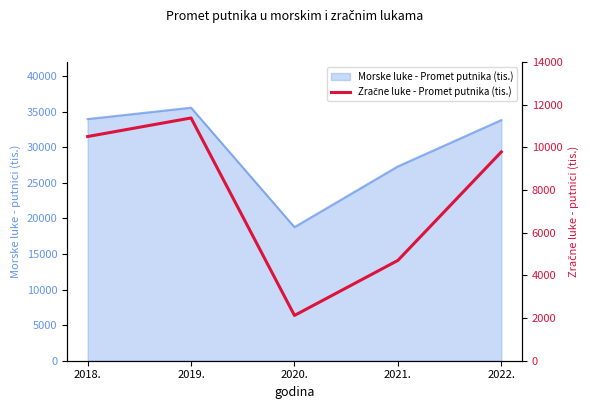

At which category does the data reach its first local valley?

2020.